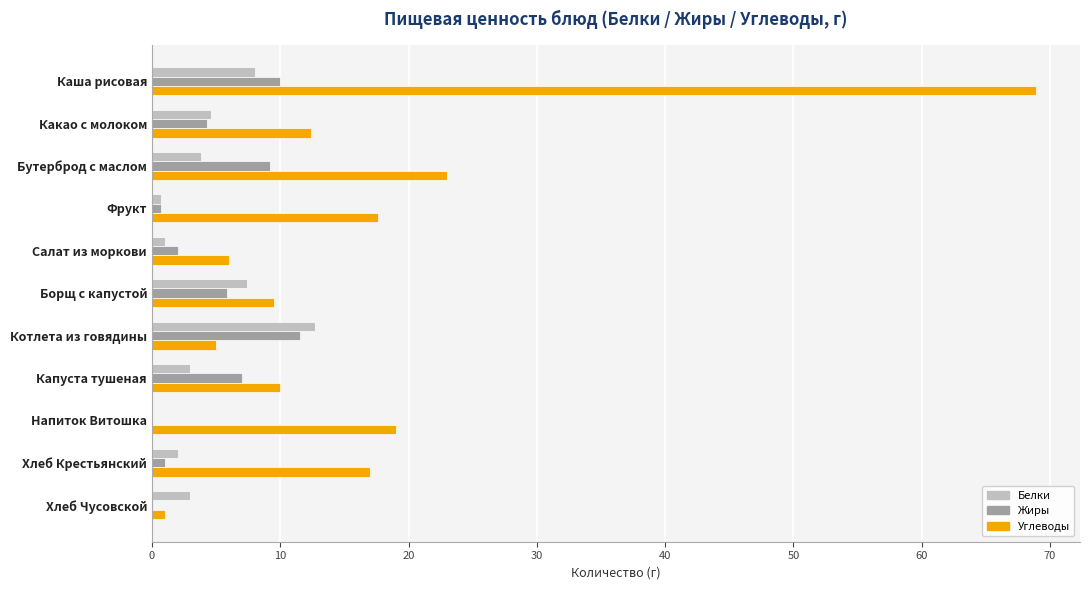

The Жиры series shows 4.3 at Какао с молоком. True or false?

True